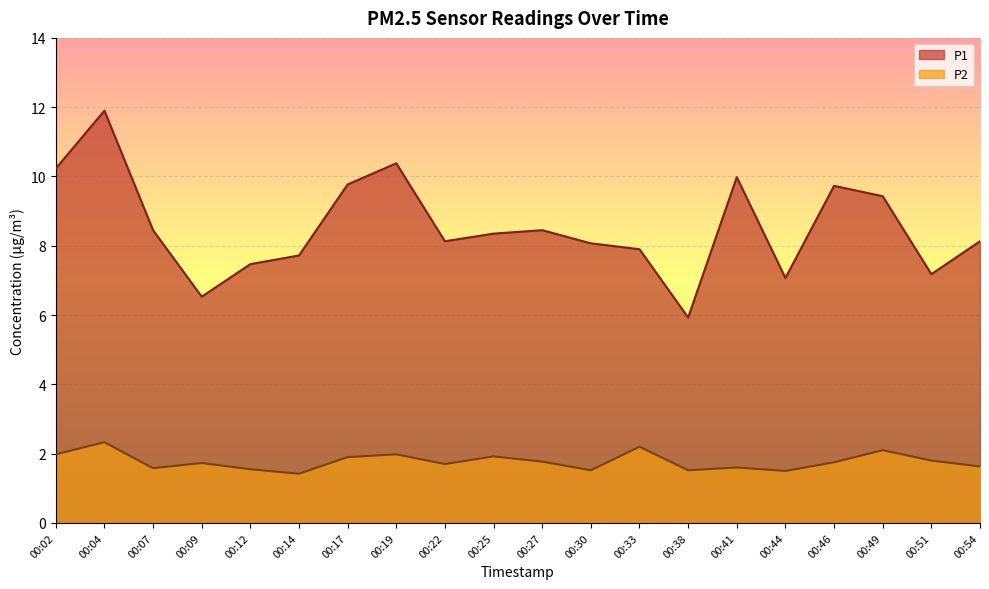

Reading right to left, transcribe all the data shown in this chart.

P1: 8.1	7.2	9.4	9.7	7.1	10.0	5.9	7.9	8.1	8.4	8.3	8.1	10.4	9.8	7.7	7.5	6.5	8.4	11.9	10.2
P2: 1.6	1.8	2.1	1.8	1.5	1.6	1.5	2.2	1.5	1.8	1.9	1.7	2.0	1.9	1.4	1.6	1.7	1.6	2.3	2.0